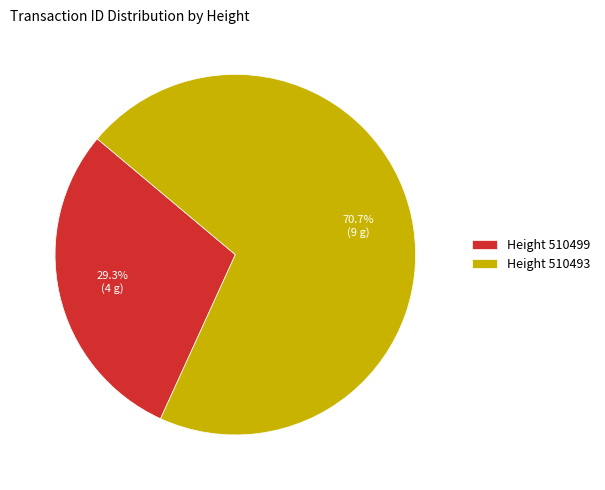

Which has a higher value, Height 510499 or Height 510493?

Height 510493